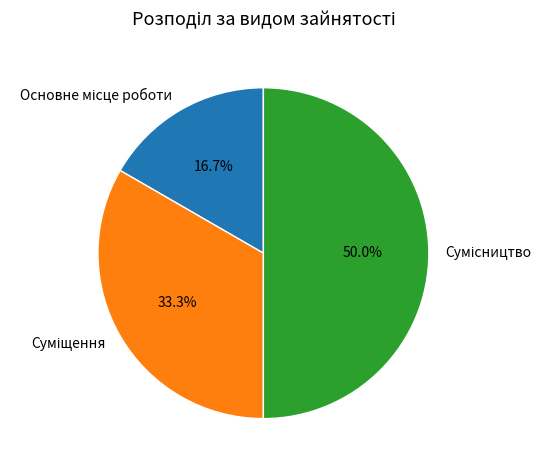

What percentage is the Основне місце роботи slice, to the nearest percent?

17%